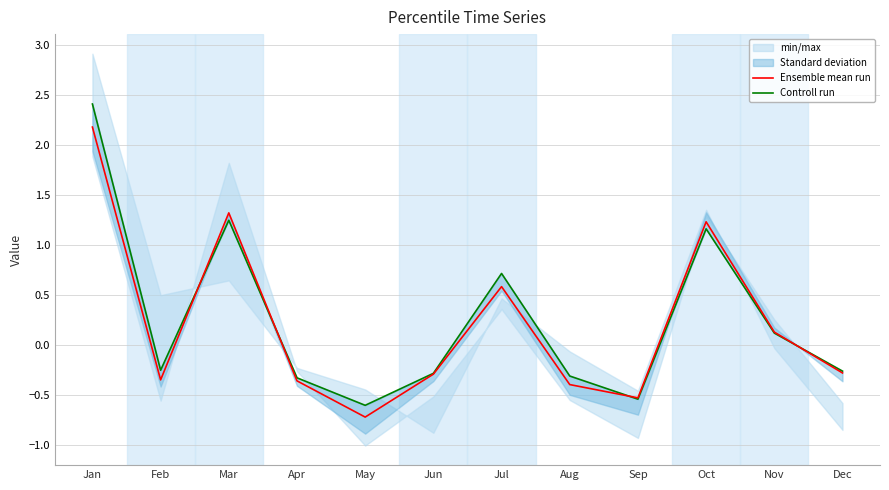

Rank the series at Jul from lowest to highest value.

Ensemble mean run, Controll run